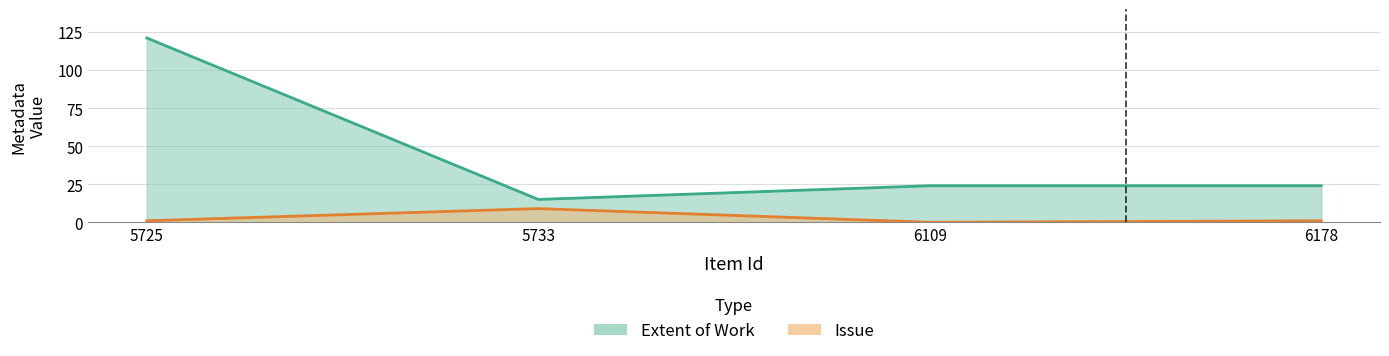

What is the difference between the Issue values at 5733 and 5725?

8